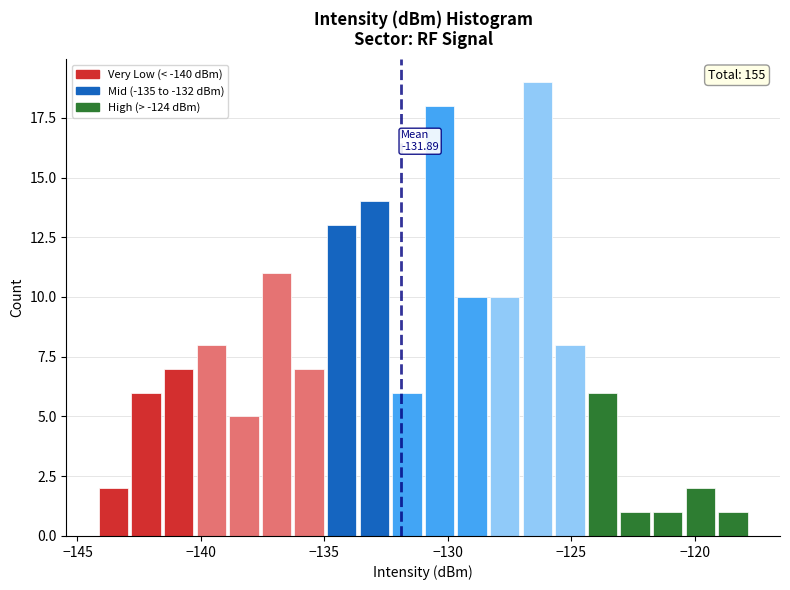

Read against the x-axis, roughly where is the centre of the tallest bar?

-126.5